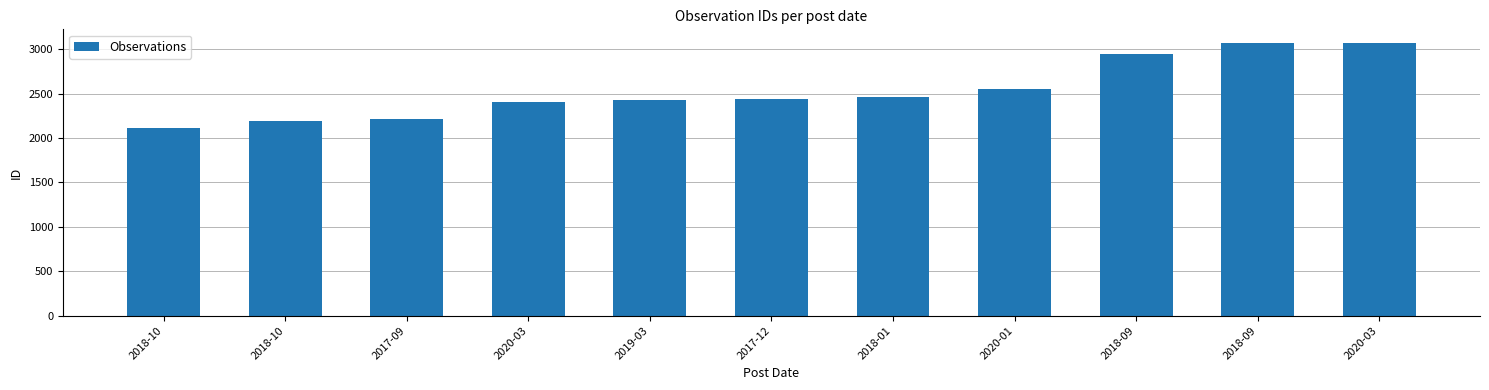

What is the difference between the maximum and minimum values?

953